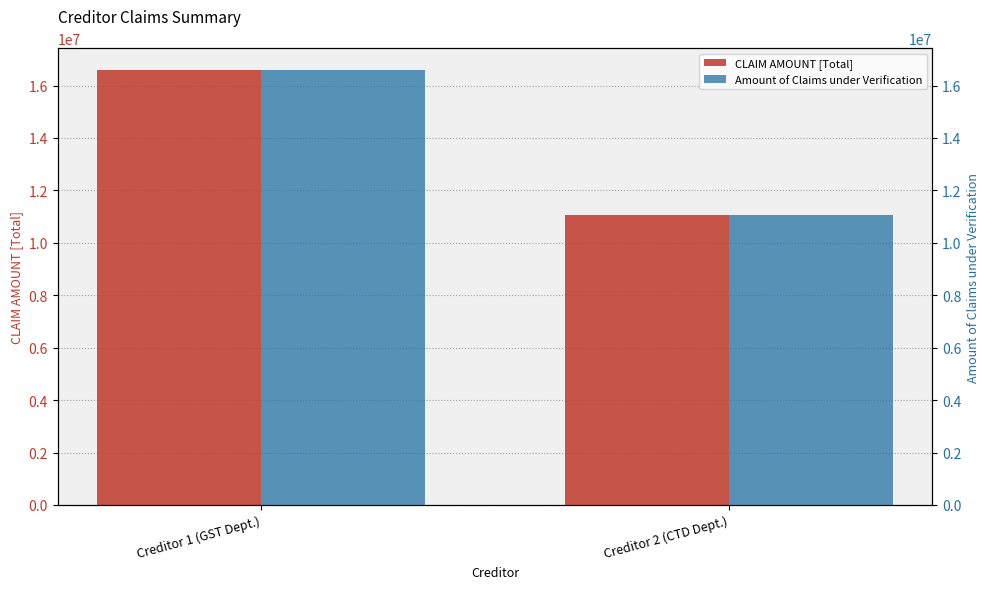

What value does the Amount of Claims under Verification series have at Creditor 2 (CTD Dept.)?

11061707